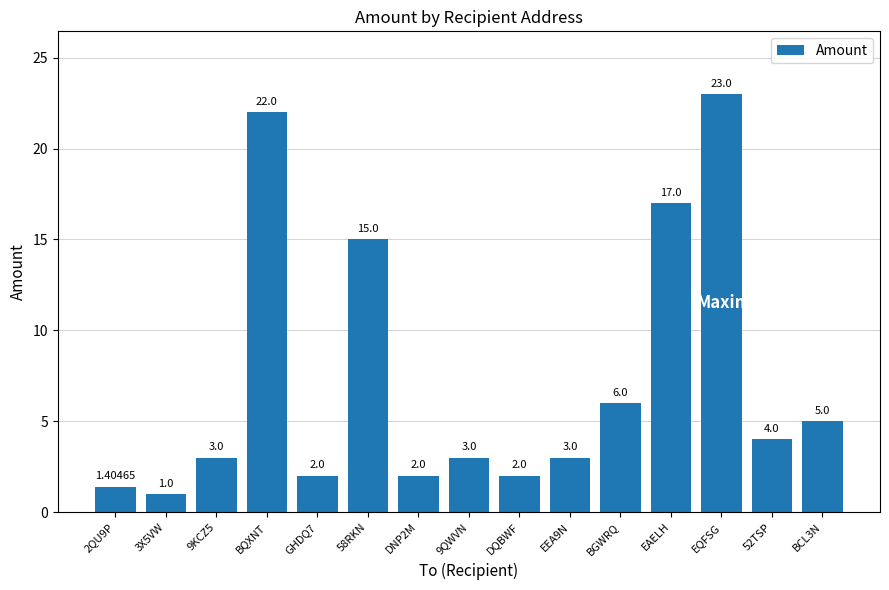

The value at 9KCZ5 is 3.0. True or false?

True